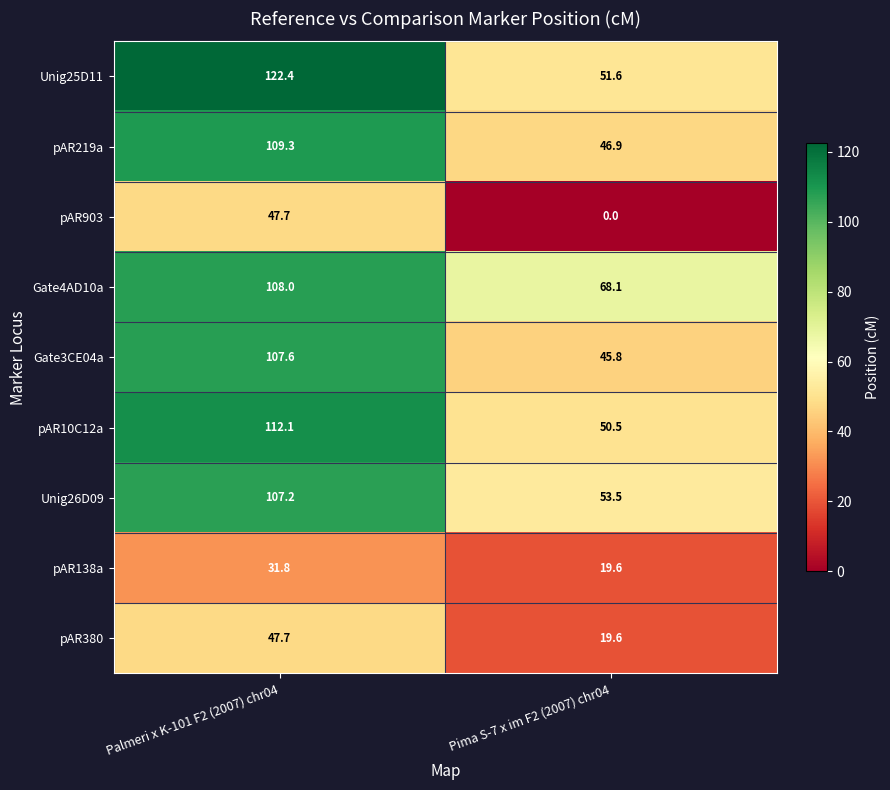

What is the lowest value of the Gate4AD10a series?

68.1